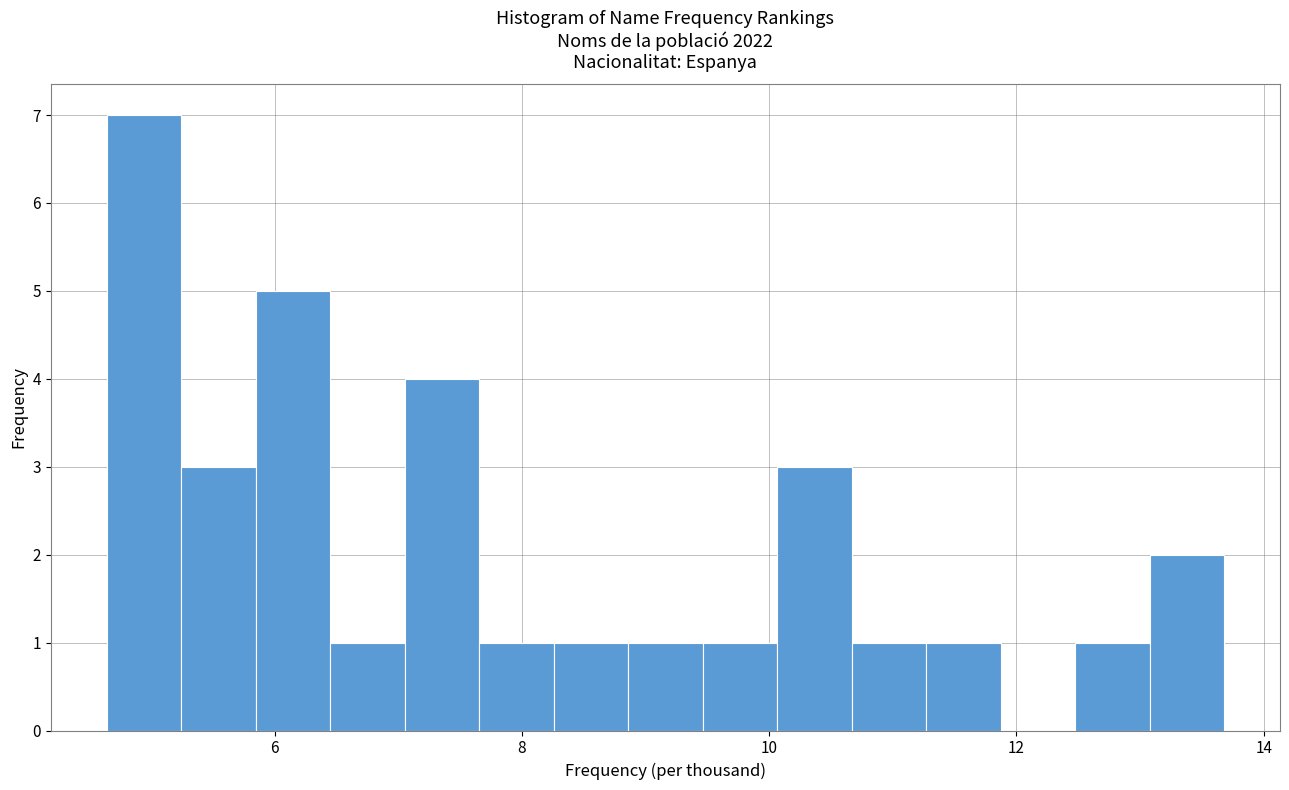

Around what value on the x-axis is the tallest bar? Give the approximate position of its centre, as read against the axis.

5.0